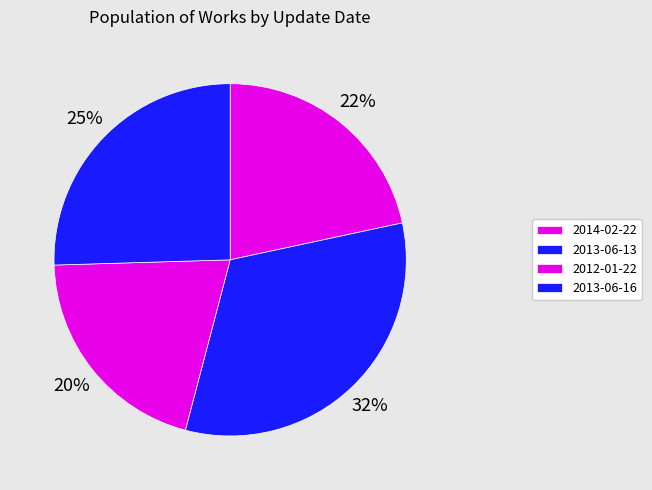

What is the largest slice in the pie chart?

2013-06-13